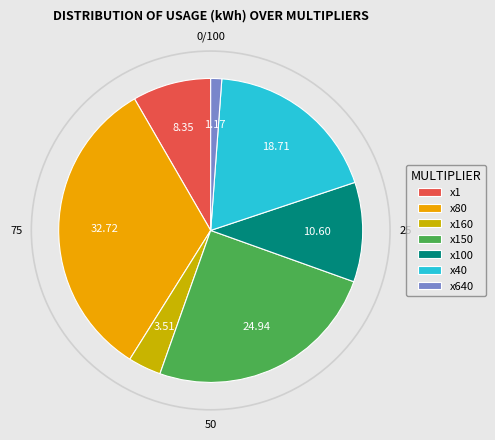

How many segments does this pie chart have?

7